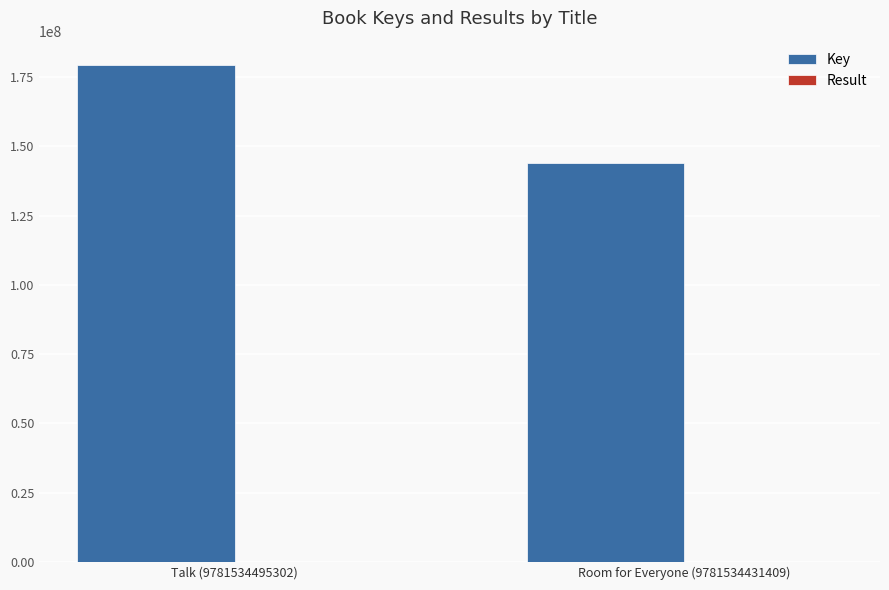

What is the highest value of the Key series?

179209030